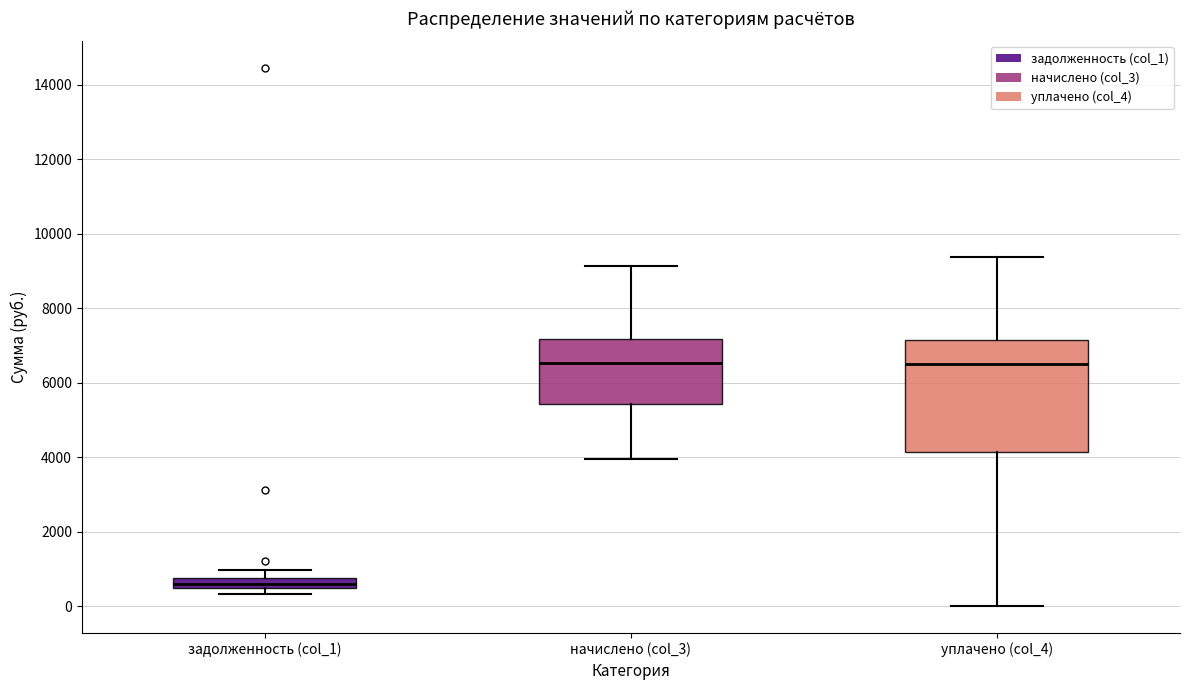

Where does the median line of the box for начислено (col_3) sit on the y-axis? The values are not printed on the chart, so give them approximately, as read against the axis.

6600